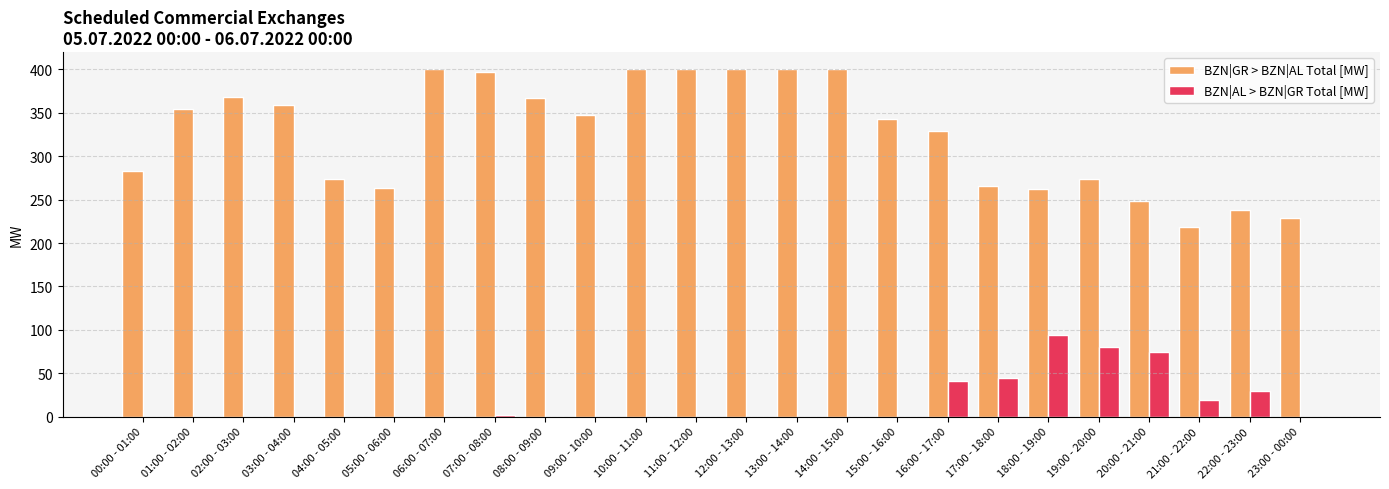

The BZN|AL > BZN|GR Total [MW] series shows 0 at 12:00 - 13:00. True or false?

True